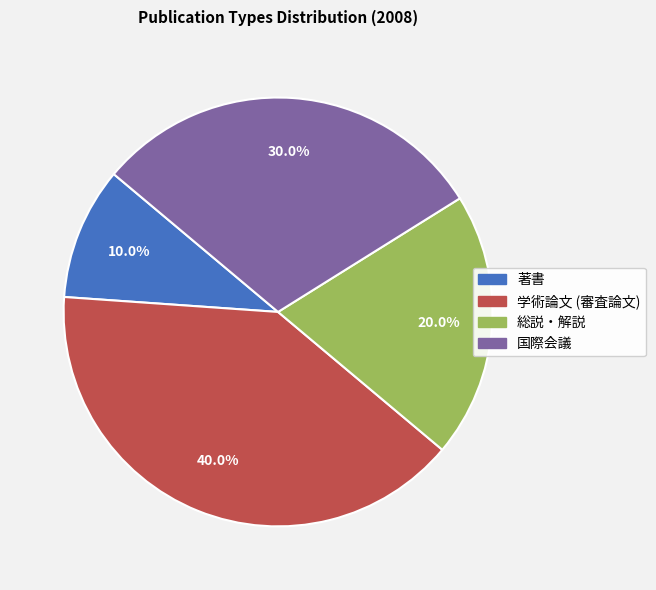

What is the smallest slice in the pie chart?

著書